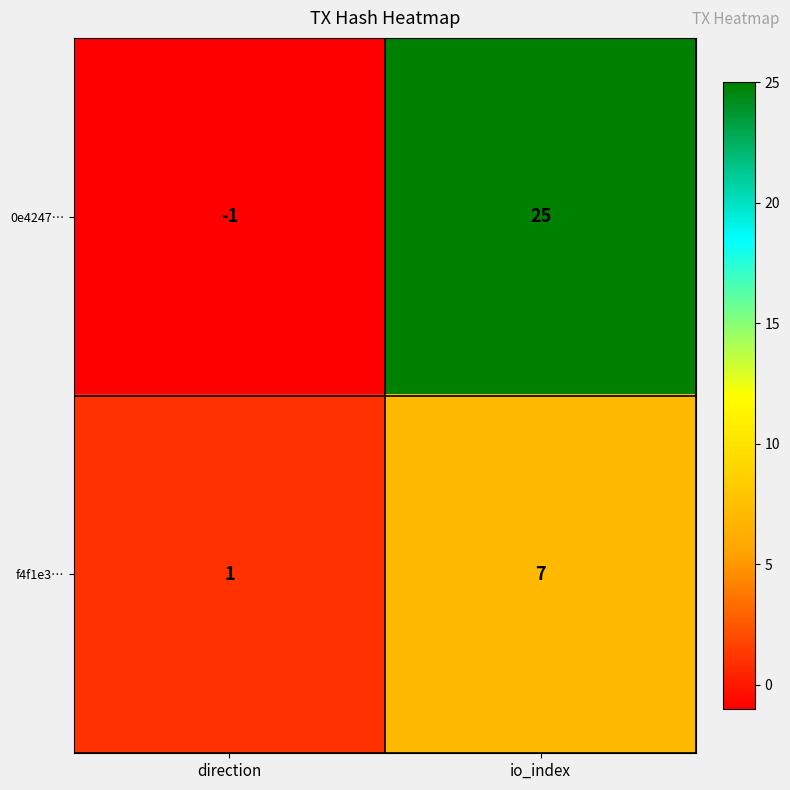

True or false: f4f1e3… has a value of 7 at io_index.

True